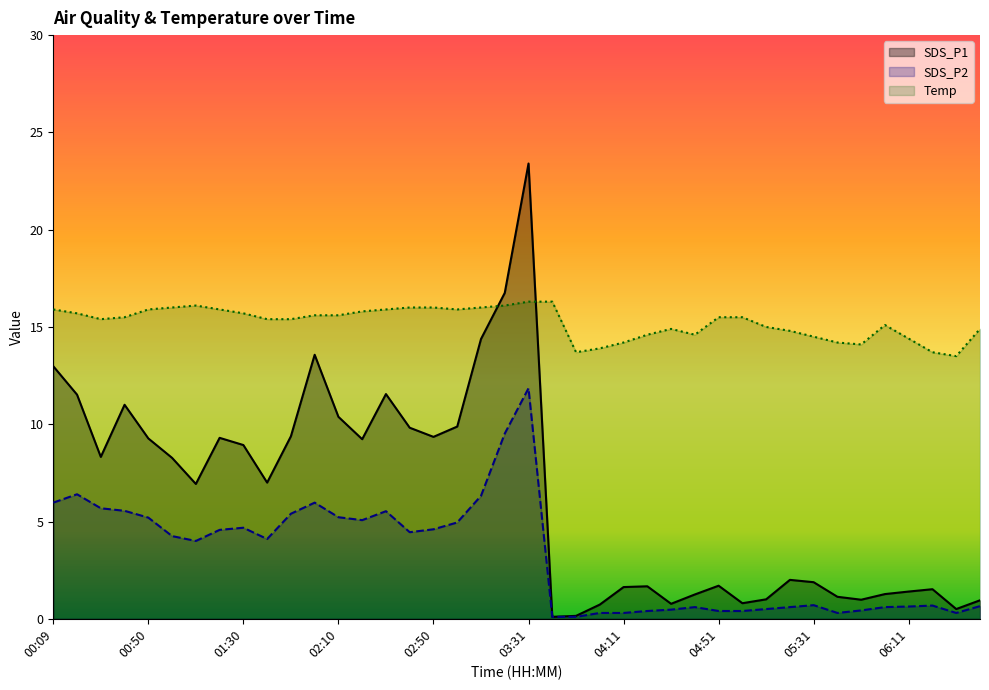

List the labels in order of SDS_P1 value, smallest first.

03:41, 03:51, 06:31, 04:01, 04:31, 05:01, 06:41, 05:51, 05:11, 05:41, 04:41, 06:01, 06:11, 06:21, 04:11, 04:21, 04:51, 05:31, 05:21, 01:10, 01:40, 01:00, 00:29, 01:30, 02:20, 00:50, 01:20, 02:50, 01:50, 02:40, 03:00, 02:10, 00:39, 00:19, 02:30, 00:09, 02:00, 03:10, 03:20, 03:31